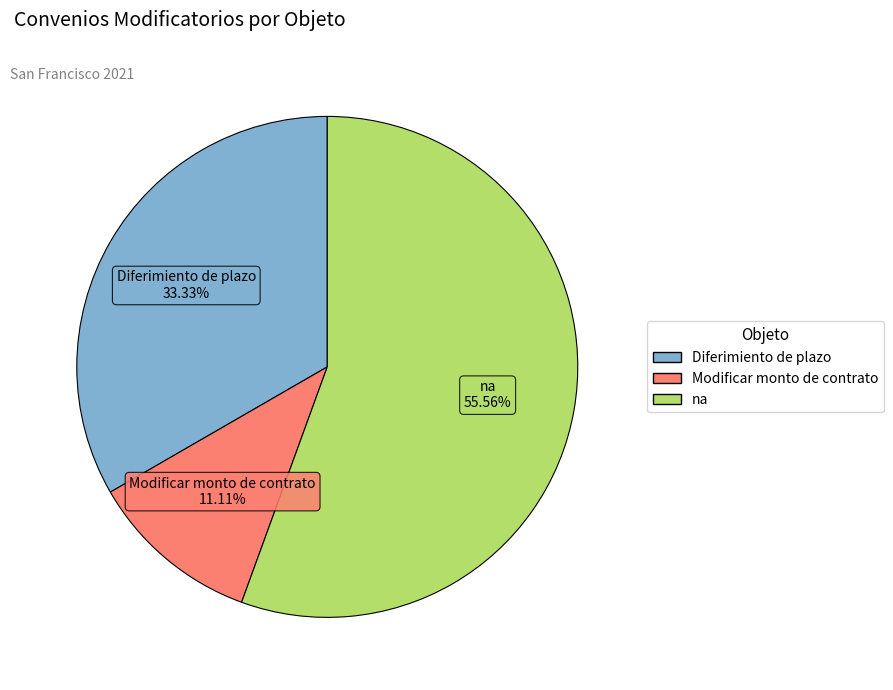

How many segments does this pie chart have?

3